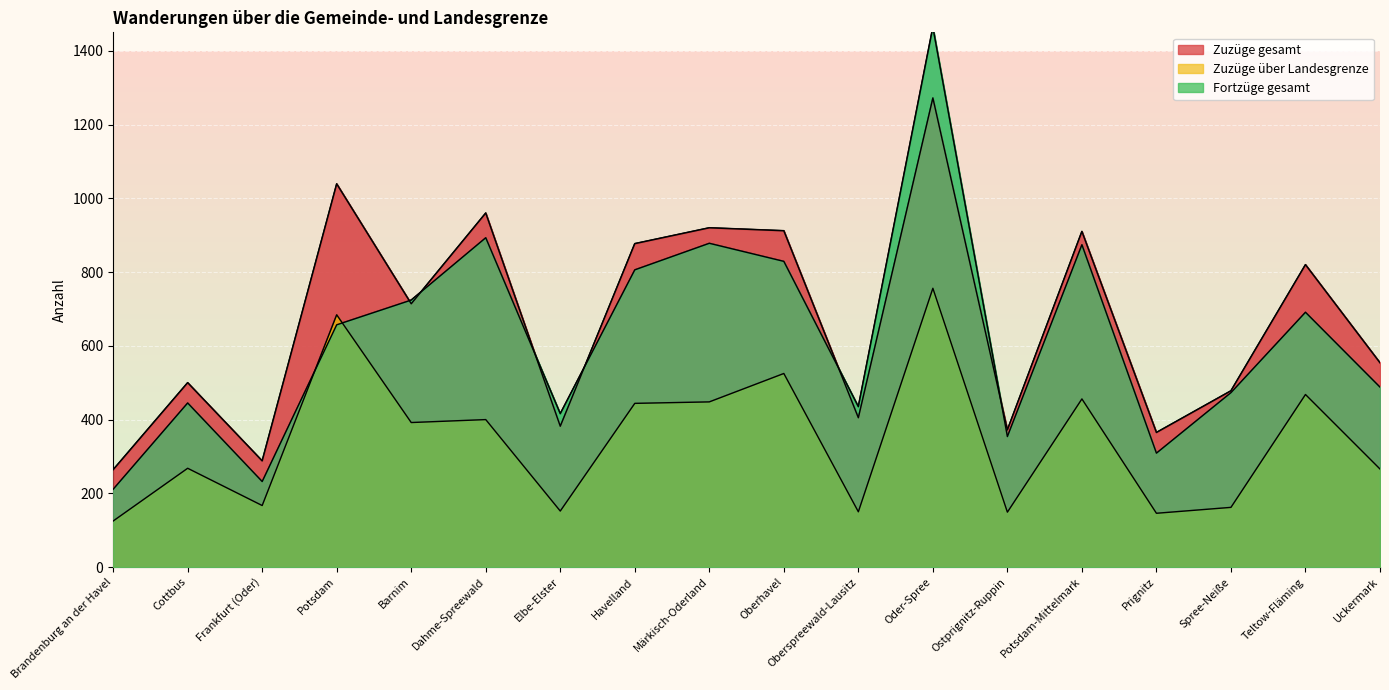

What is the value of the Zuzüge gesamt point at the 10th from the left?

912